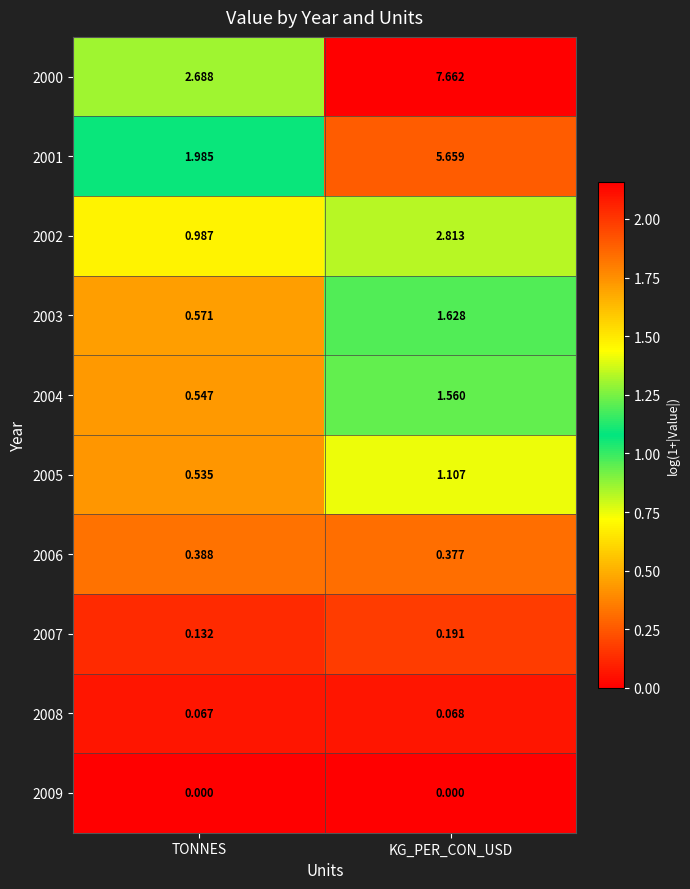

Rank the categories by 2005 value from highest to lowest.

KG_PER_CON_USD, TONNES